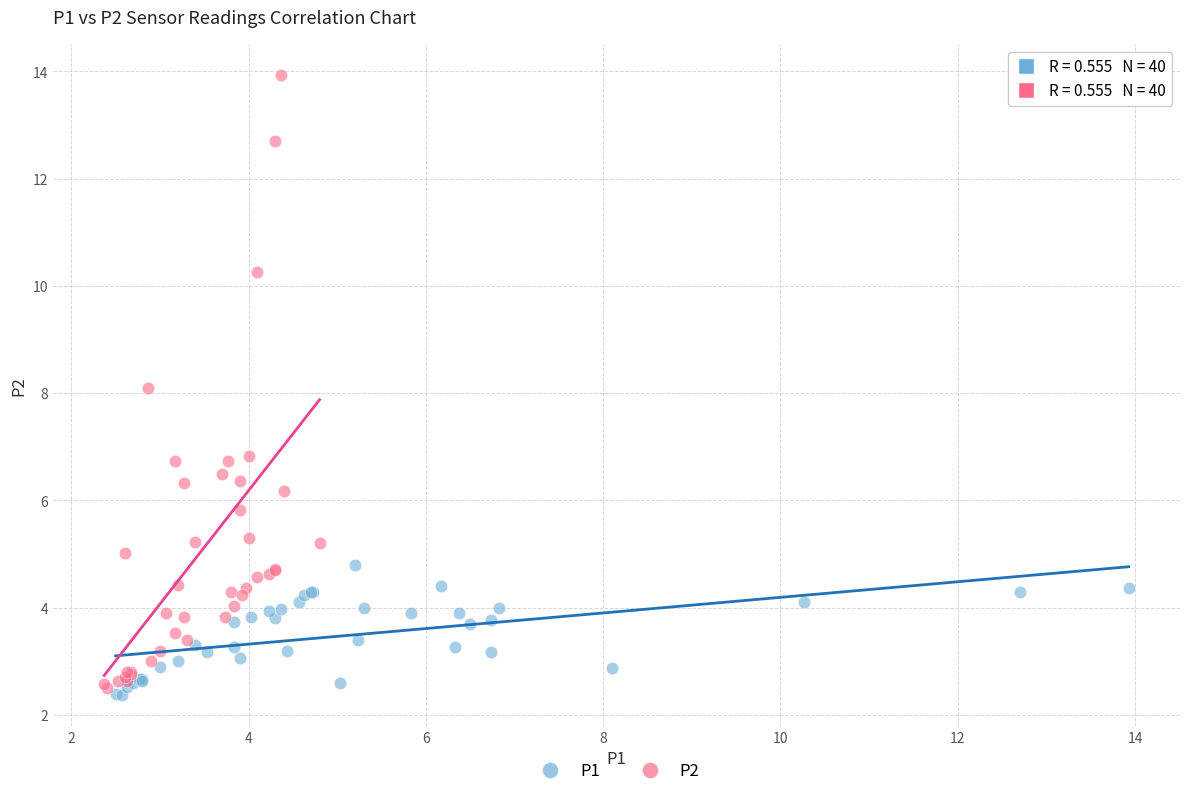

What are all the series names shown in the legend?

P1, P2